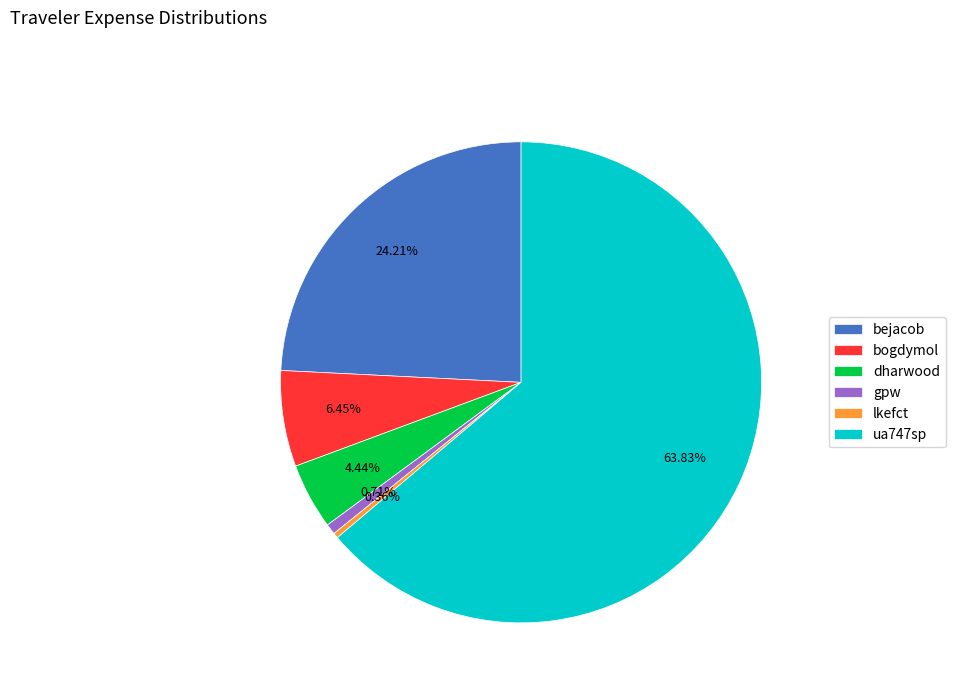

What portion of the pie excludes dharwood?

95.6%